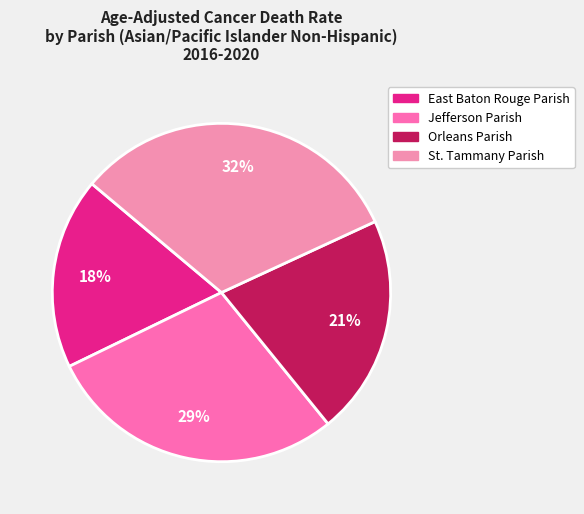

To the nearest percent, what portion does Orleans Parish represent?

21%